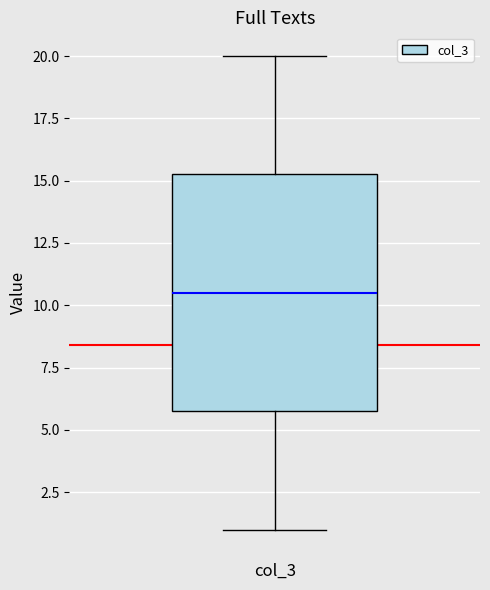

Transcribe this box plot: give where the median line is, the range the box spans, and where the two whiskers end, as read against the y-axis. The values are not printed on the chart, so give them approximately, as read against the axis.

median 10.5, box 6.0 to 15.5, whiskers 1.0 to 20.0